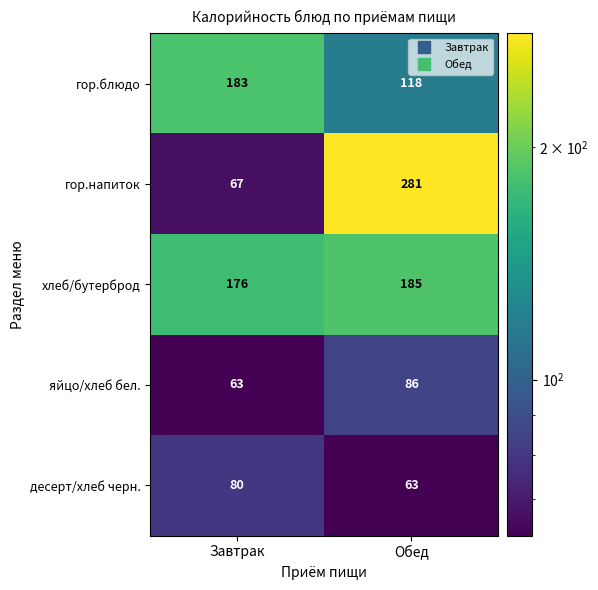

What is the smallest value displayed?

63